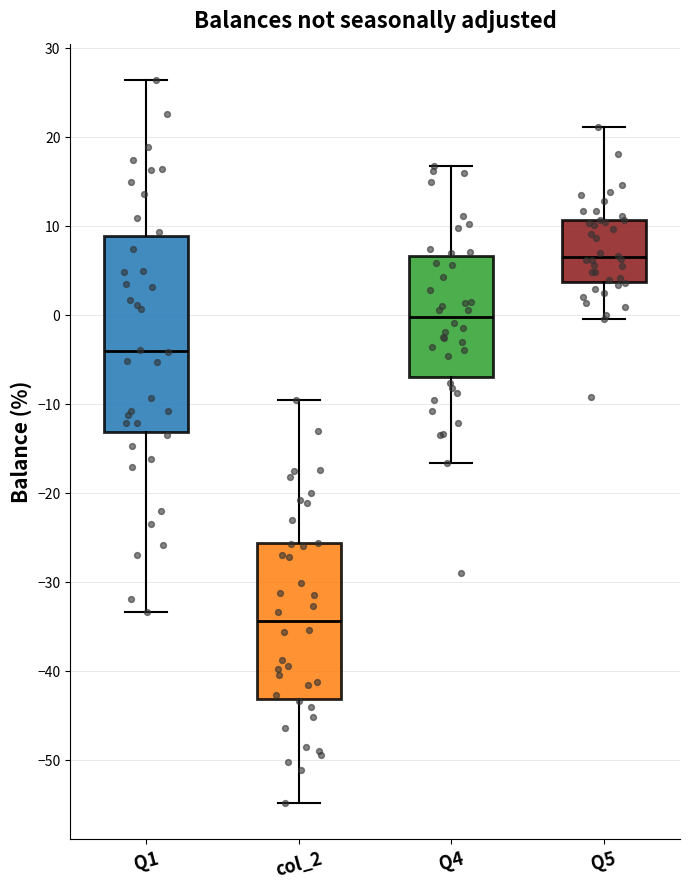

Reading left to right, read every box against the y-axis: the position of its median line, the range the box covers, and the ends of its whiskers. The values are not printed on the chart, so give them approximately, as read against the axis.

Q1: median -4, box -13 to 9, whiskers -33 to 26
col_2: median -34, box -43 to -26, whiskers -55 to -10
Q4: median 0, box -7 to 7, whiskers -17 to 17
Q5: median 6, box 4 to 11, whiskers 0 to 21